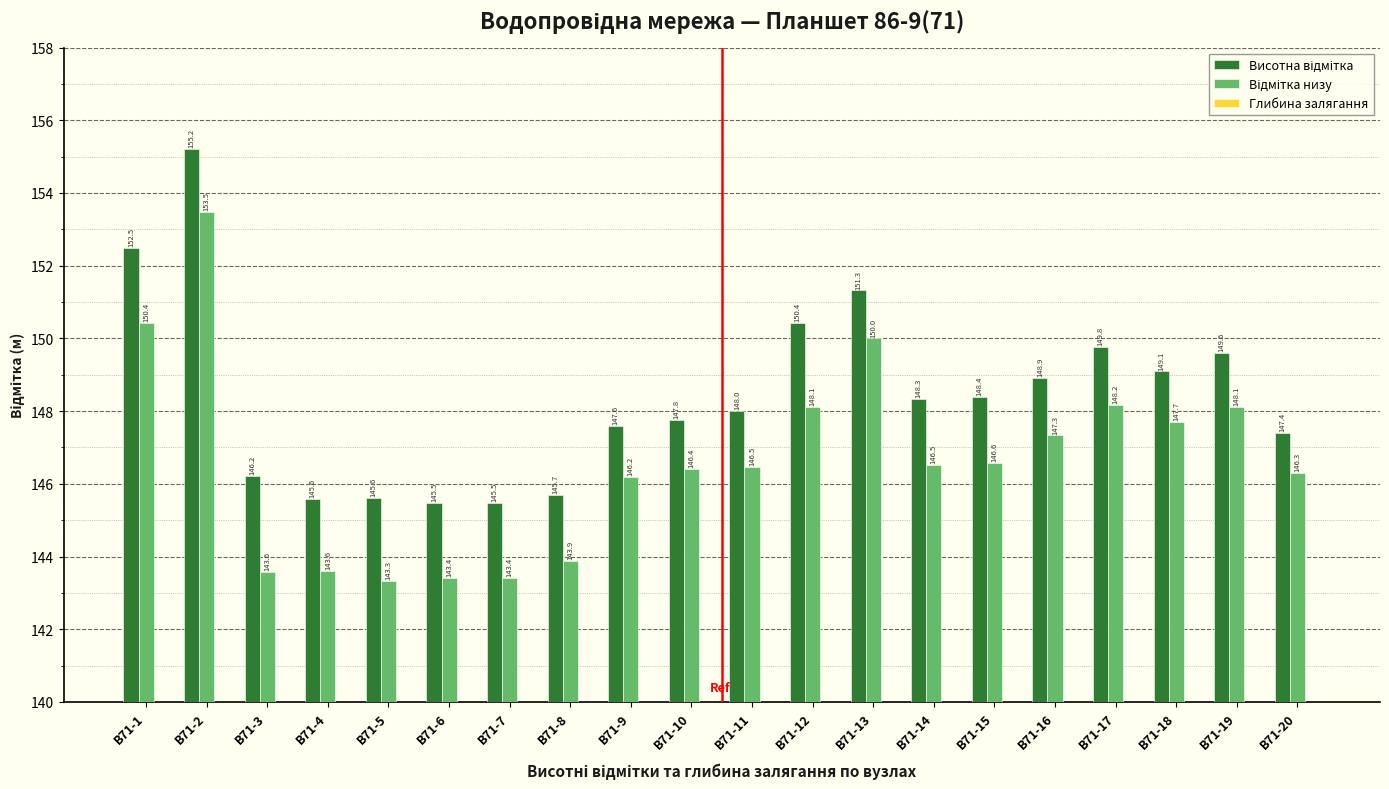

Rank the categories by Відмітка низу value from lowest to highest.

В71-5, В71-6, В71-7, В71-3, В71-4, В71-8, В71-9, В71-20, В71-10, В71-11, В71-14, В71-15, В71-16, В71-18, В71-12, В71-19, В71-17, В71-13, В71-1, В71-2